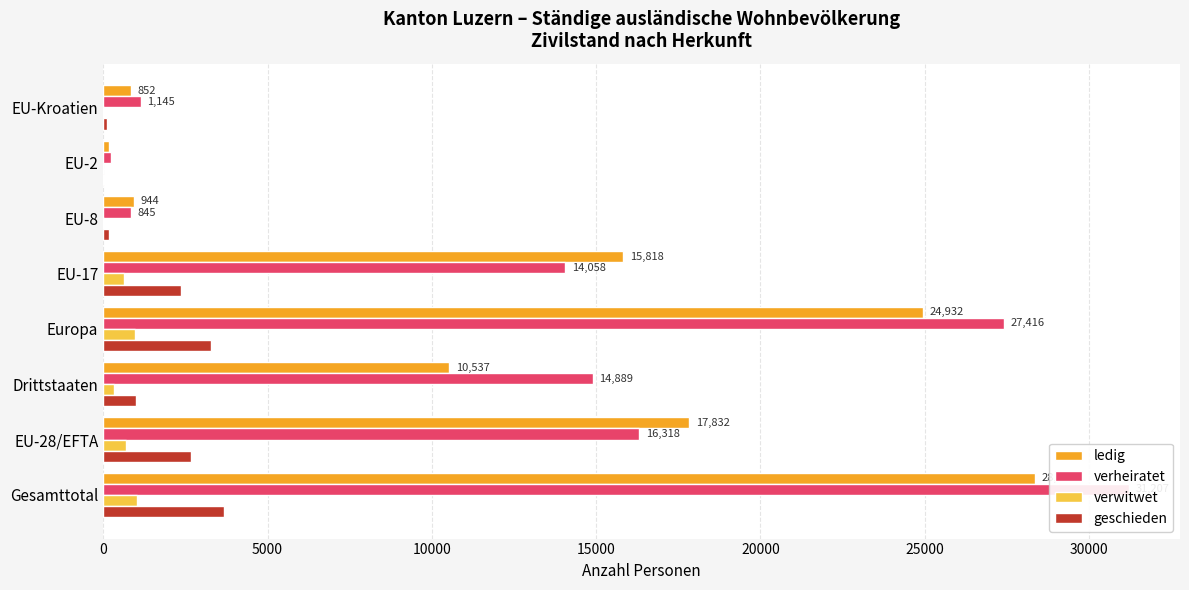

Between 10000 and 30000, which is larger?

10000